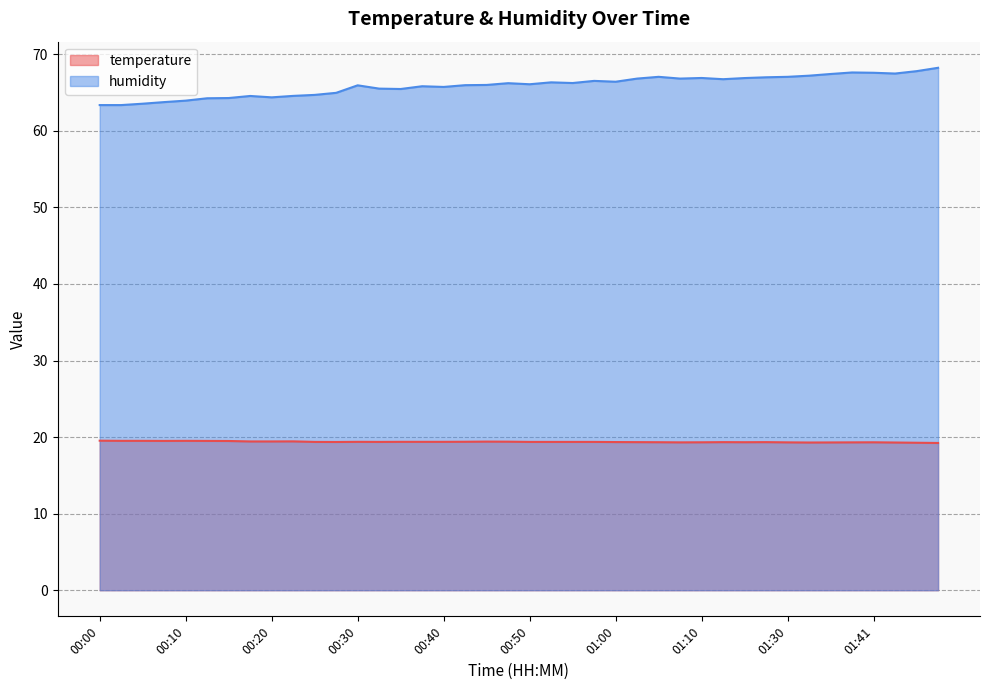

Reading left to right, list all the values displayed in this chart.

temperature: 00:00=19.5	00:03=19.5	00:05=19.5	00:08=19.5	00:10=19.5	00:13=19.5	00:15=19.5	00:18=19.4	00:20=19.4	00:23=19.4	00:25=19.4	00:27=19.4	00:30=19.4	00:32=19.4	00:35=19.4	00:38=19.4	00:40=19.4	00:42=19.4	00:45=19.4	00:47=19.4	00:50=19.4	00:52=19.4	00:55=19.4	00:57=19.4	01:00=19.4	01:02=19.3	01:05=19.3	01:07=19.3	01:10=19.3	01:12=19.3	01:15=19.3	01:17=19.3	01:30=19.3	01:33=19.3	01:36=19.3	01:39=19.3	01:41=19.3	01:44=19.3	01:47=19.3	01:49=19.2
humidity: 00:00=63.4	00:03=63.4	00:05=63.5	00:08=63.8	00:10=63.9	00:13=64.2	00:15=64.3	00:18=64.5	00:20=64.4	00:23=64.6	00:25=64.7	00:27=65.0	00:30=65.9	00:32=65.5	00:35=65.5	00:38=65.8	00:40=65.7	00:42=66.0	00:45=66.0	00:47=66.2	00:50=66.1	00:52=66.3	00:55=66.2	00:57=66.5	01:00=66.4	01:02=66.8	01:05=67.0	01:07=66.8	01:10=66.9	01:12=66.7	01:15=66.9	01:17=67.0	01:30=67.0	01:33=67.2	01:36=67.4	01:39=67.6	01:41=67.6	01:44=67.5	01:47=67.8	01:49=68.2